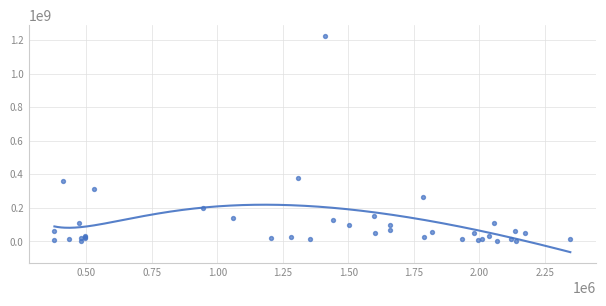

What Y value in the scatter plot is closest to 613538875?

379075000